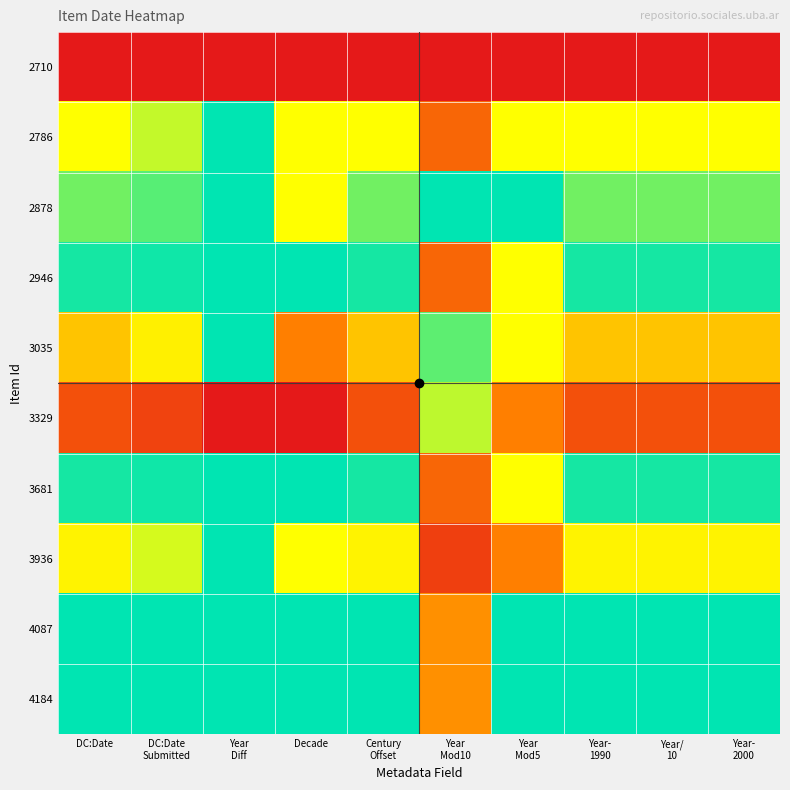

Reading left to right, transcribe all the data shown in this chart.

2710: DC:Date=0.0	DC:Date
Submitted=0.0	Year
Diff=0.0	Decade=0.0	Century
Offset=0.0	Year
Mod10=0.0	Year
Mod5=0.0	Year-
1990=0.0	Year/
10=0.0	Year-
2000=0.0
2786: DC:Date=0.7	DC:Date
Submitted=0.7	Year
Diff=1.0	Decade=0.7	Century
Offset=0.7	Year
Mod10=0.2	Year
Mod5=0.7	Year-
1990=0.7	Year/
10=0.7	Year-
2000=0.7
2878: DC:Date=0.8	DC:Date
Submitted=0.9	Year
Diff=1.0	Decade=0.7	Century
Offset=0.8	Year
Mod10=1.0	Year
Mod5=1.0	Year-
1990=0.8	Year/
10=0.8	Year-
2000=0.8
2946: DC:Date=1.0	DC:Date
Submitted=1.0	Year
Diff=1.0	Decade=1.0	Century
Offset=1.0	Year
Mod10=0.2	Year
Mod5=0.7	Year-
1990=1.0	Year/
10=1.0	Year-
2000=1.0
3035: DC:Date=0.5	DC:Date
Submitted=0.6	Year
Diff=1.0	Decade=0.3	Century
Offset=0.5	Year
Mod10=0.9	Year
Mod5=0.7	Year-
1990=0.5	Year/
10=0.5	Year-
2000=0.5
3329: DC:Date=0.2	DC:Date
Submitted=0.1	Year
Diff=0.0	Decade=0.0	Century
Offset=0.2	Year
Mod10=0.8	Year
Mod5=0.3	Year-
1990=0.2	Year/
10=0.2	Year-
2000=0.2
3681: DC:Date=1.0	DC:Date
Submitted=1.0	Year
Diff=1.0	Decade=1.0	Century
Offset=1.0	Year
Mod10=0.2	Year
Mod5=0.7	Year-
1990=1.0	Year/
10=1.0	Year-
2000=1.0
3936: DC:Date=0.6	DC:Date
Submitted=0.7	Year
Diff=1.0	Decade=0.7	Century
Offset=0.6	Year
Mod10=0.1	Year
Mod5=0.3	Year-
1990=0.6	Year/
10=0.6	Year-
2000=0.6
4087: DC:Date=1.0	DC:Date
Submitted=1.0	Year
Diff=1.0	Decade=1.0	Century
Offset=1.0	Year
Mod10=0.4	Year
Mod5=1.0	Year-
1990=1.0	Year/
10=1.0	Year-
2000=1.0
4184: DC:Date=1.0	DC:Date
Submitted=1.0	Year
Diff=1.0	Decade=1.0	Century
Offset=1.0	Year
Mod10=0.4	Year
Mod5=1.0	Year-
1990=1.0	Year/
10=1.0	Year-
2000=1.0